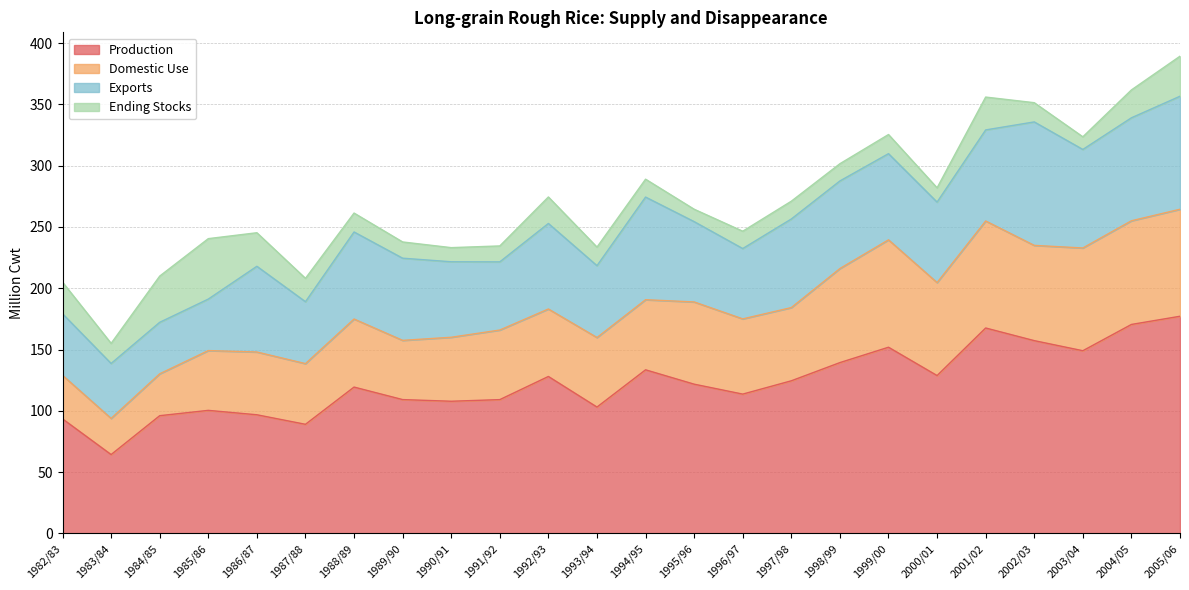

In Ending Stocks, how many points are higher than both neighbors (excluding endpoints)?

5